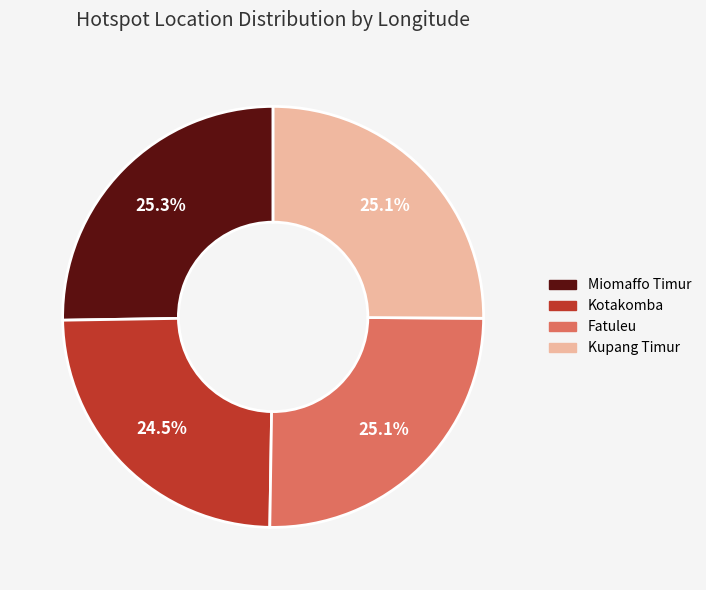

Is Kupang Timur the majority of the pie?

No